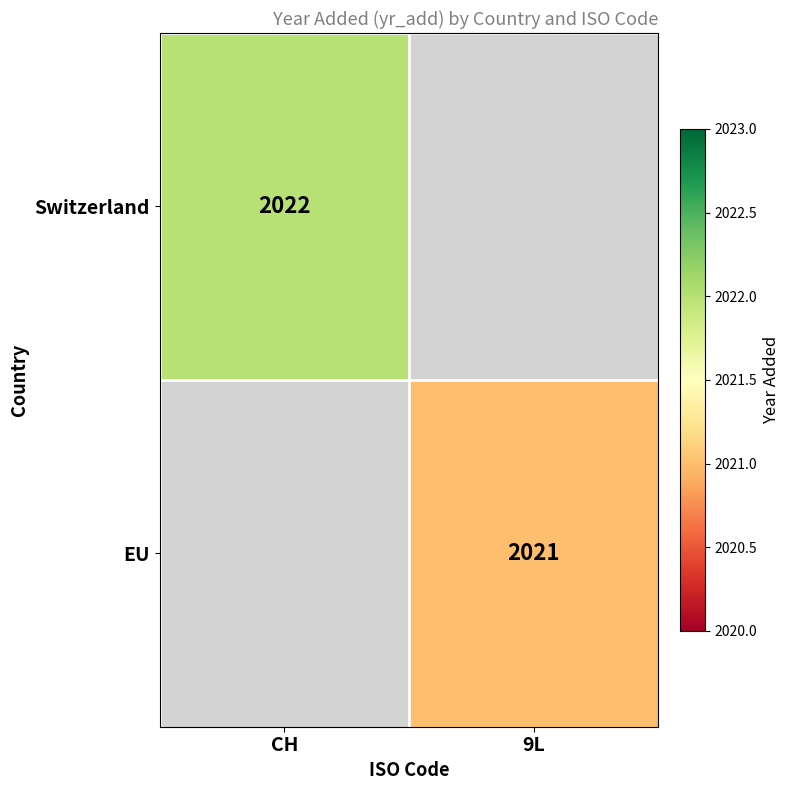

Which label corresponds to the largest value in the chart?

CH